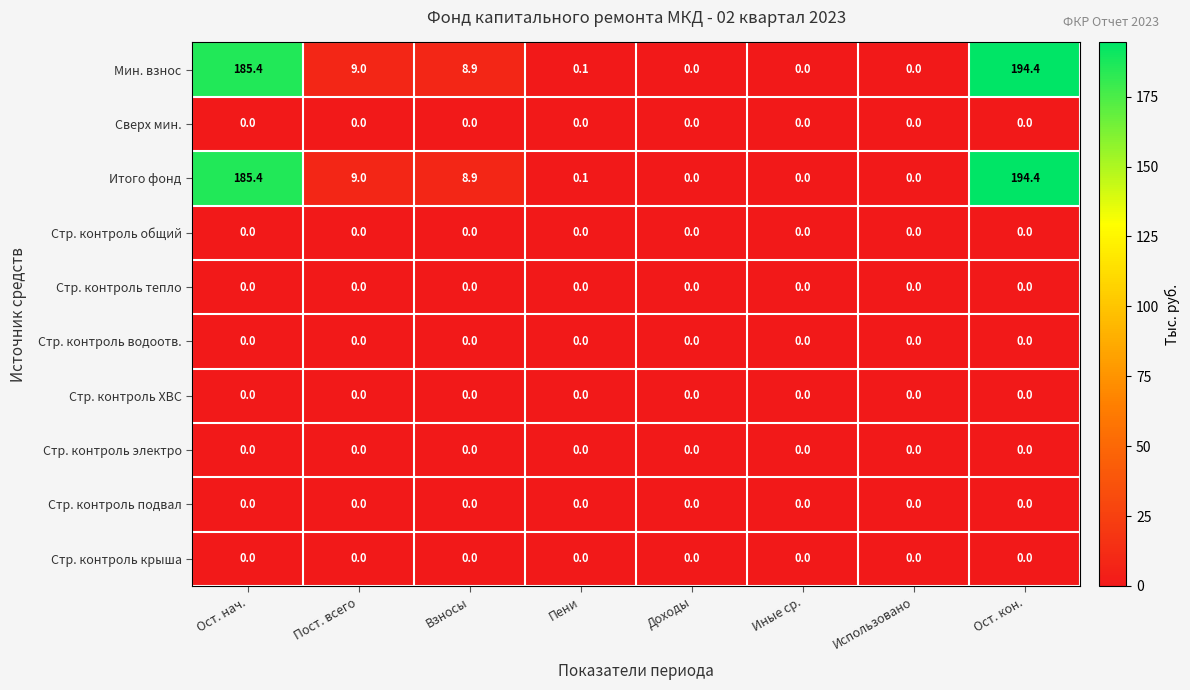

What is the spread (max minus min) of values at Ост. кон.?

194.4